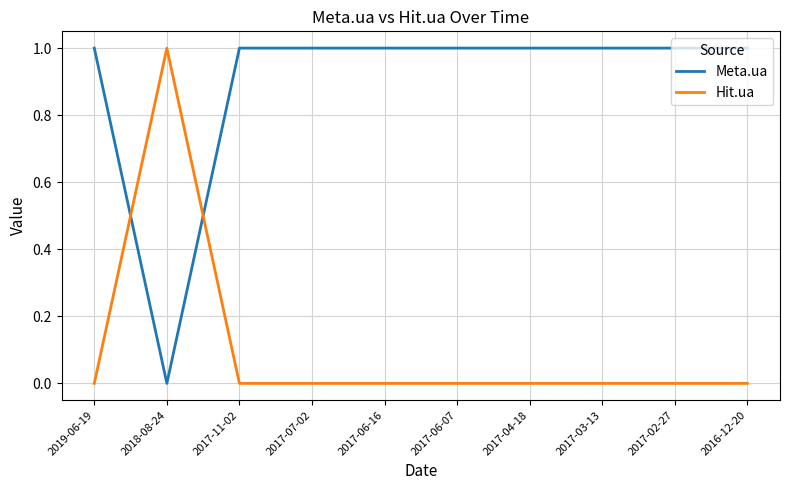

How many distinct data groups are displayed?

2